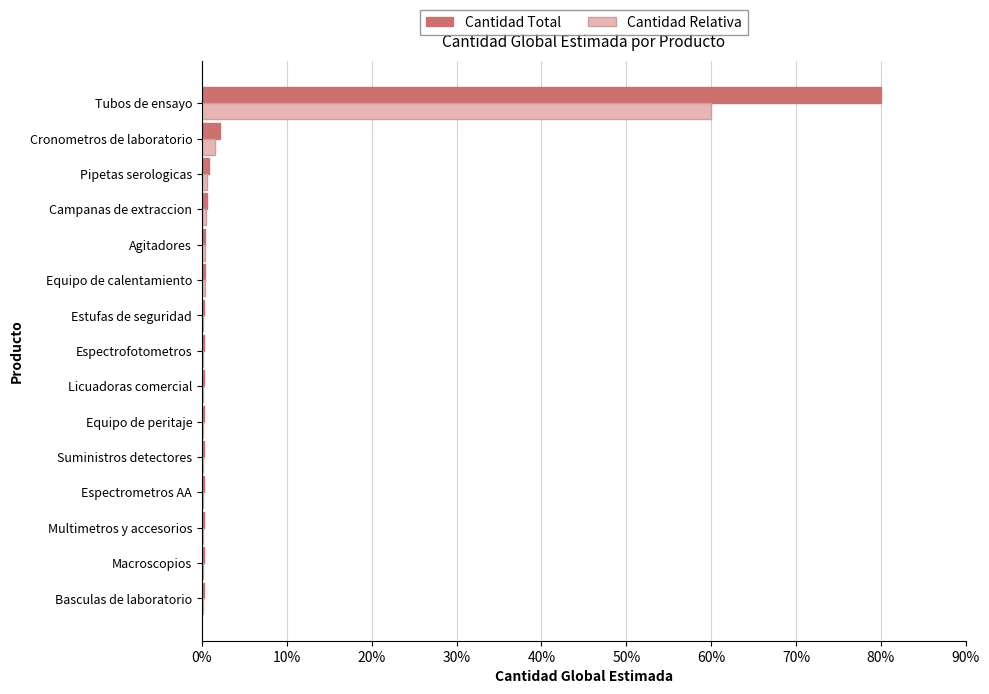

What is the maximum value for Cantidad Relativa?

60.0